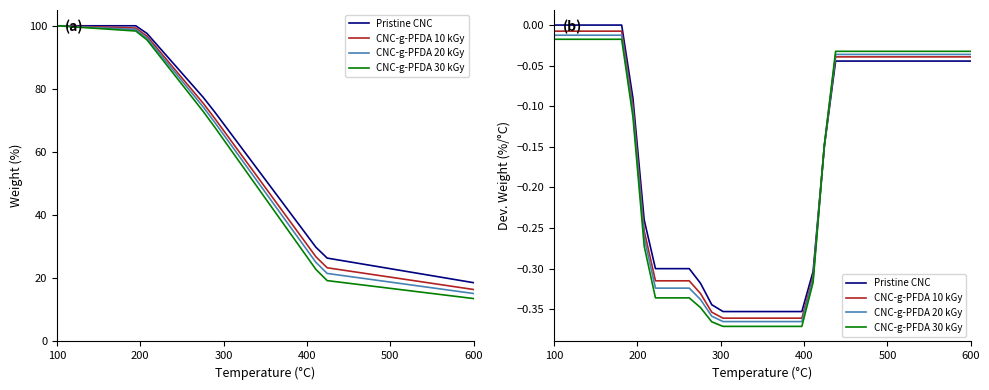

How many categories are shown in the chart?

38